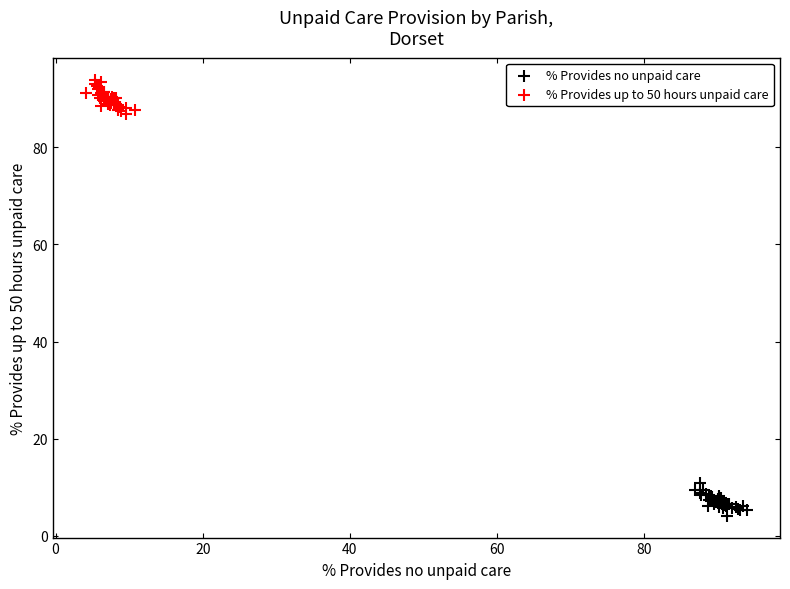

Which series reaches the maximum Y coordinate?

% Provides up to 50 hours unpaid care